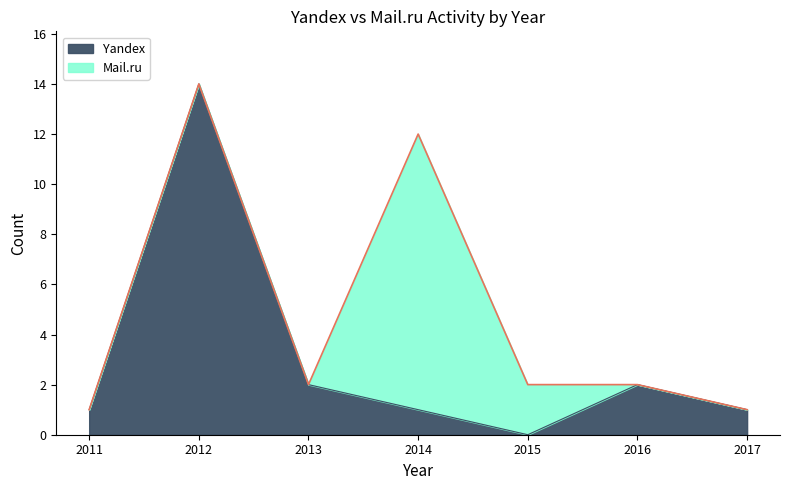

What is the average value?

3